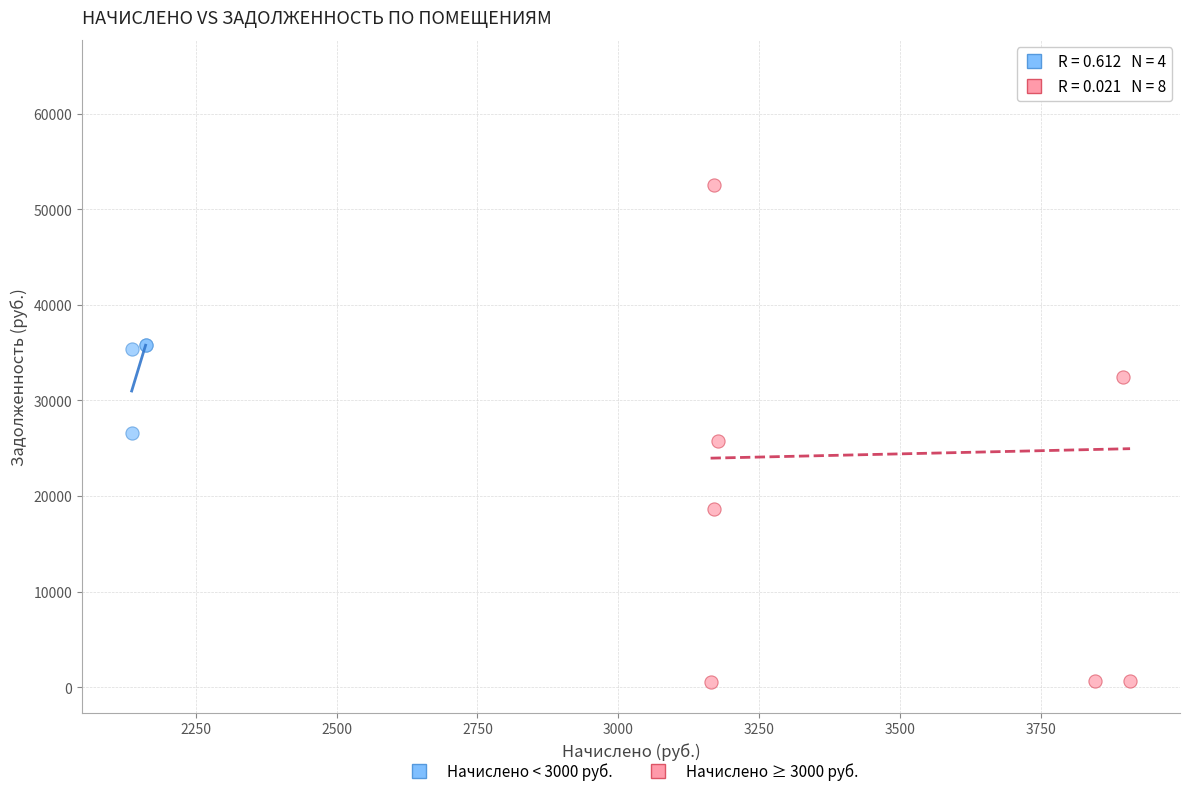

Which series reaches the maximum Y coordinate?

Начислено ≥ 3000 руб.